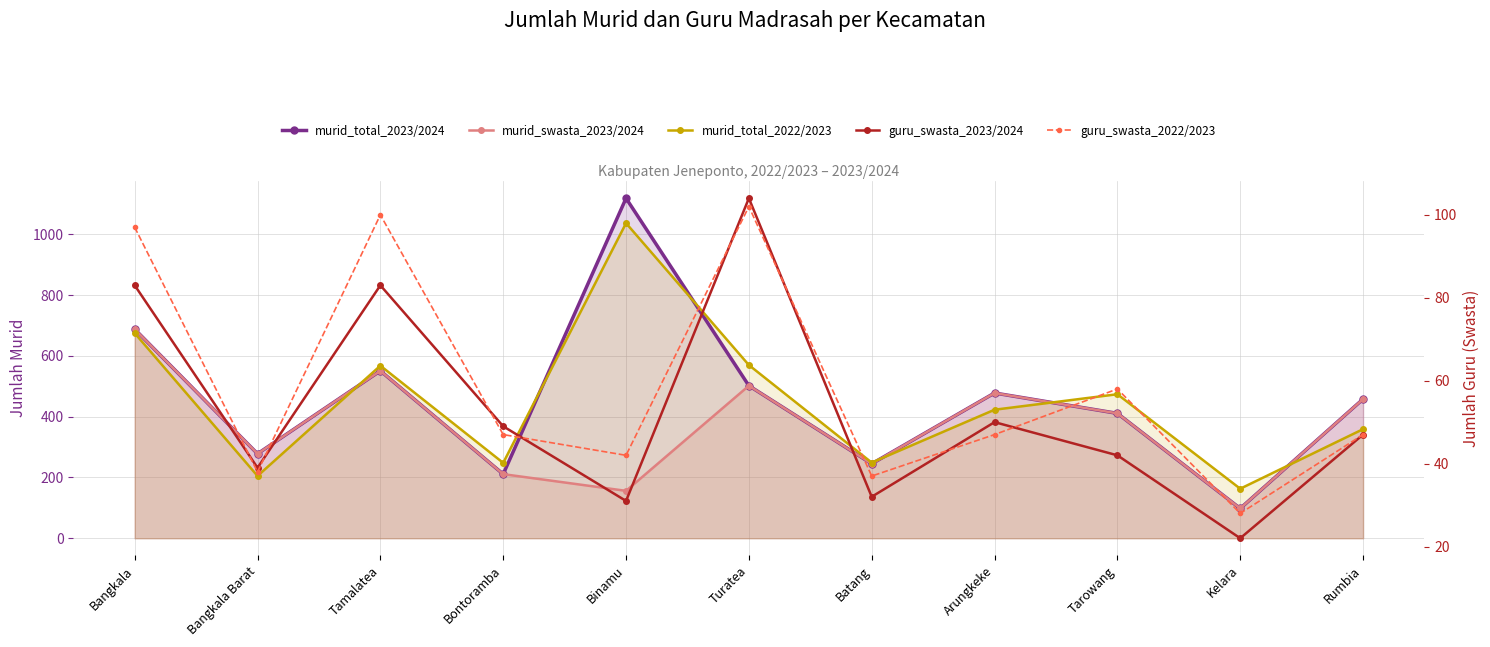

Which series has the largest range (max minus min)?

murid_total_2023/2024